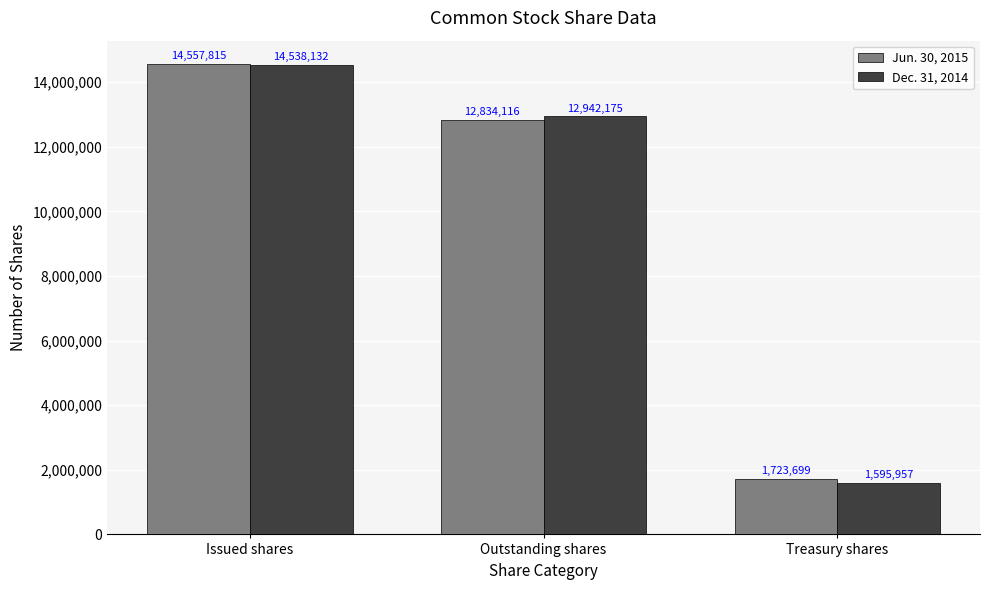

At which category is the sum across all series the highest?

Issued shares